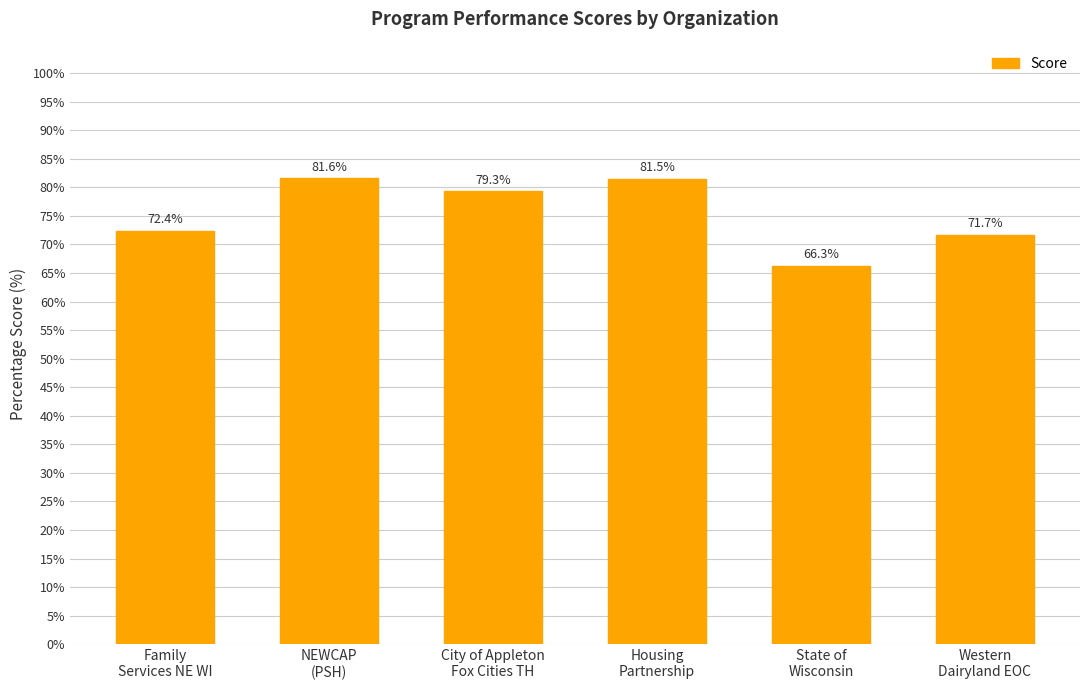

What is the label of the 5th bar from the left?

State of
Wisconsin